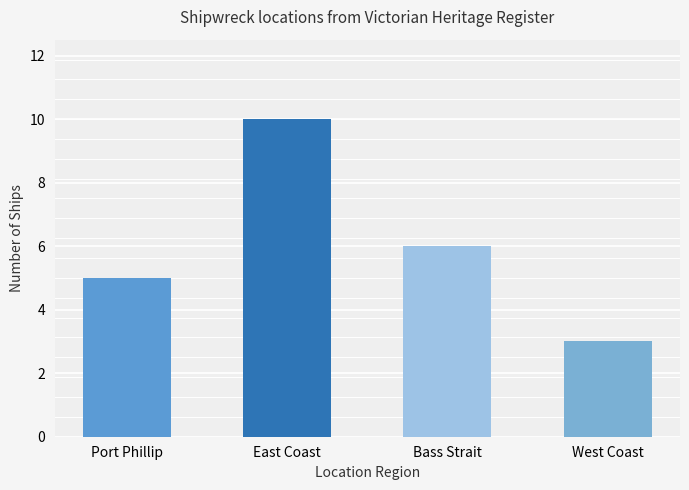

What is the greatest value displayed?

10